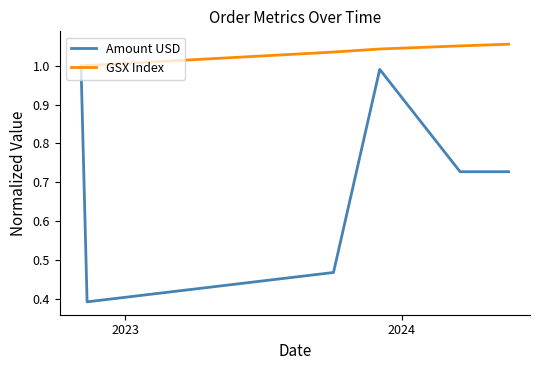

Which series has the largest range (max minus min)?

Amount USD